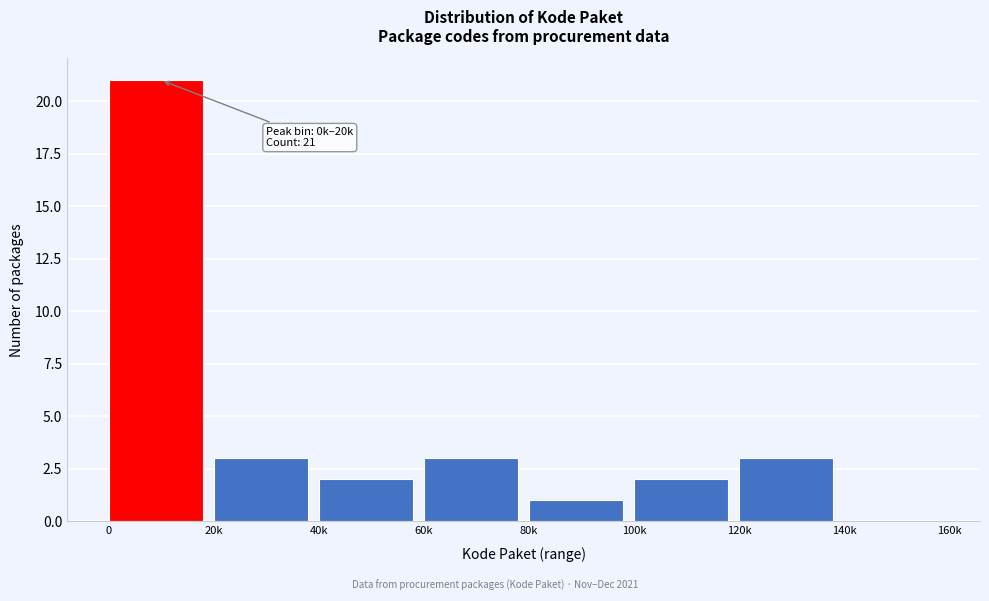

Reading left to right, what are all the values shown in this chart?

0=21	20k=3	40k=2	60k=3	80k=1	100k=2	120k=3	140k=0